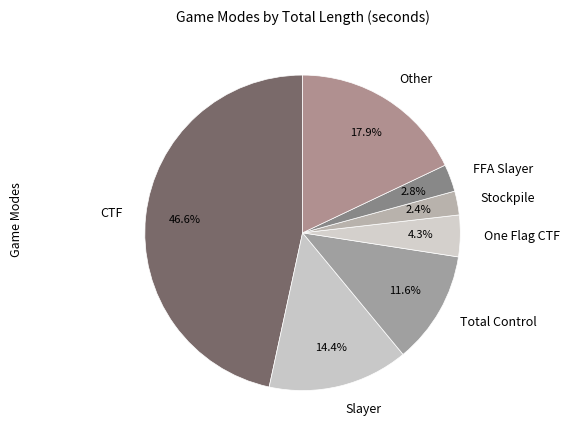

To the nearest percent, what portion does One Flag CTF represent?

4%